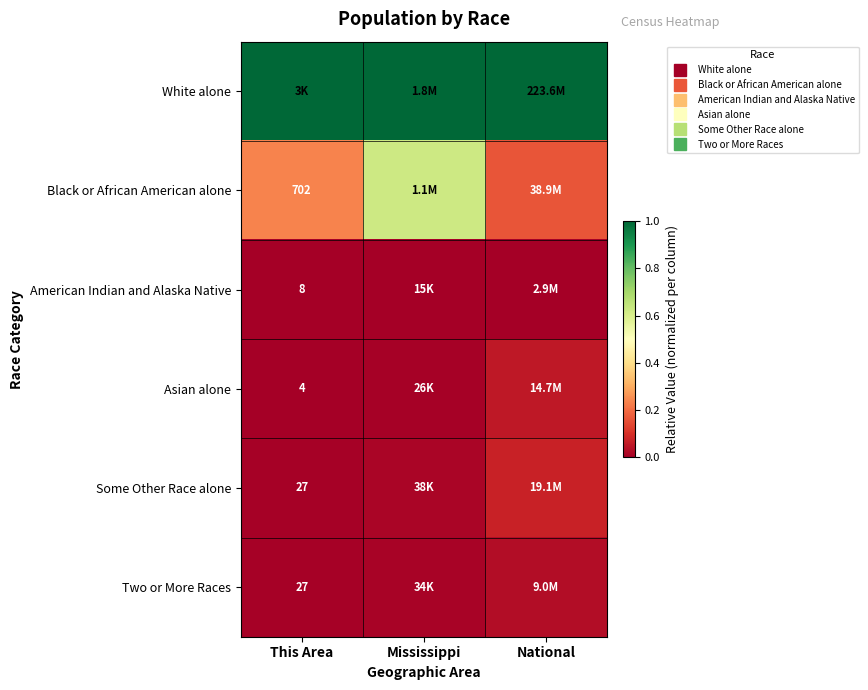

Count the number of categories in the chart.

3